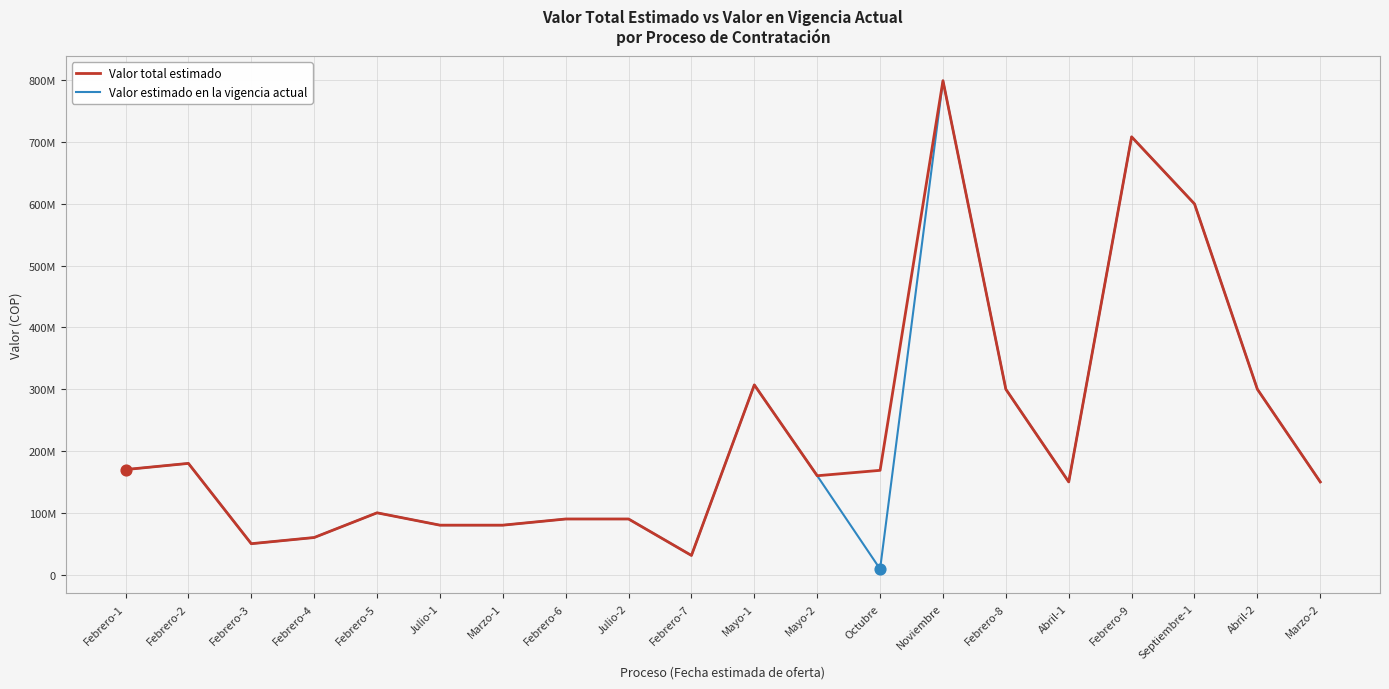

Which series has the largest total across all categories?

Valor total estimado